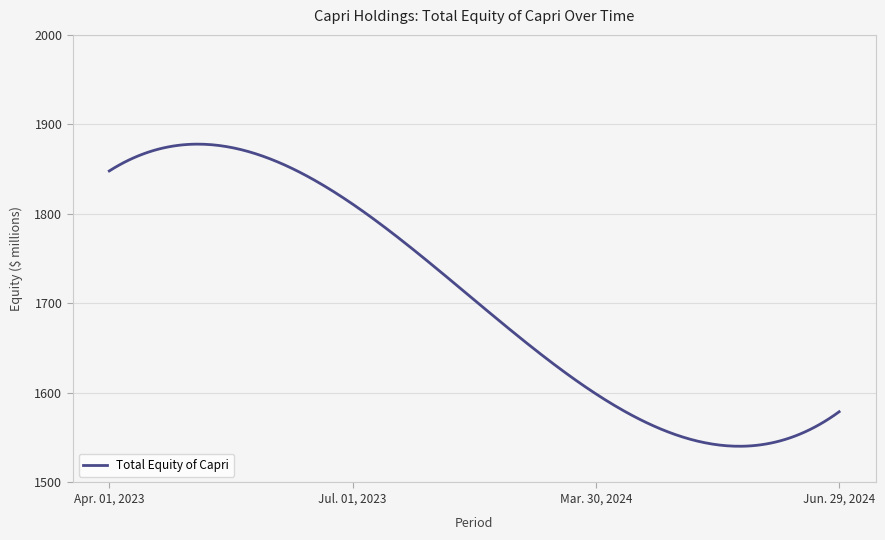

What is the smallest value displayed?

1540.5